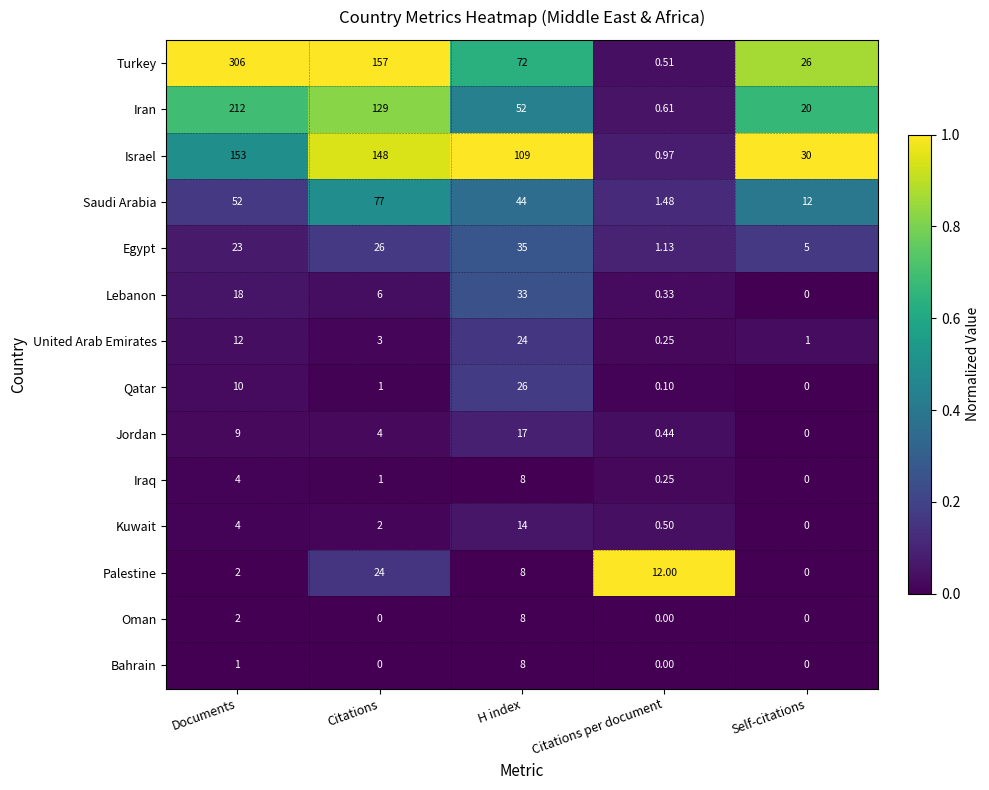

What is the difference between the highest and lowest values at H index?

101.0